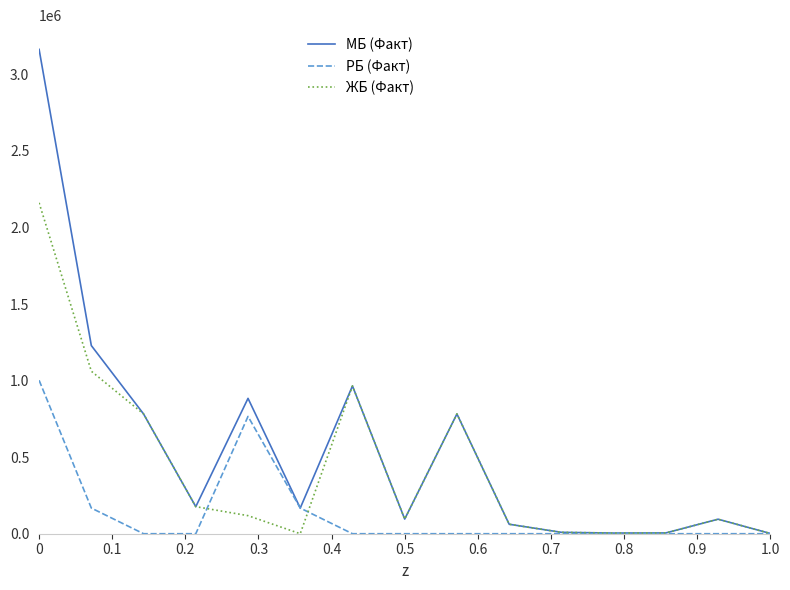

Which series has the widest spread of values?

МБ (Факт)